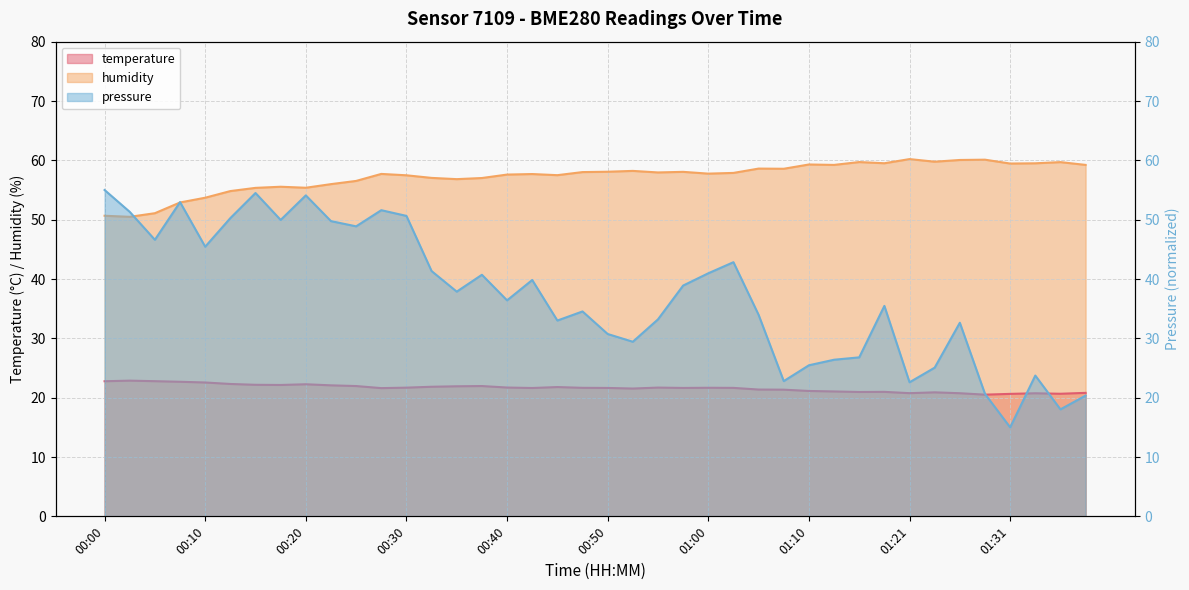

The value of temperature at 00:30 is 21.7. True or false?

True